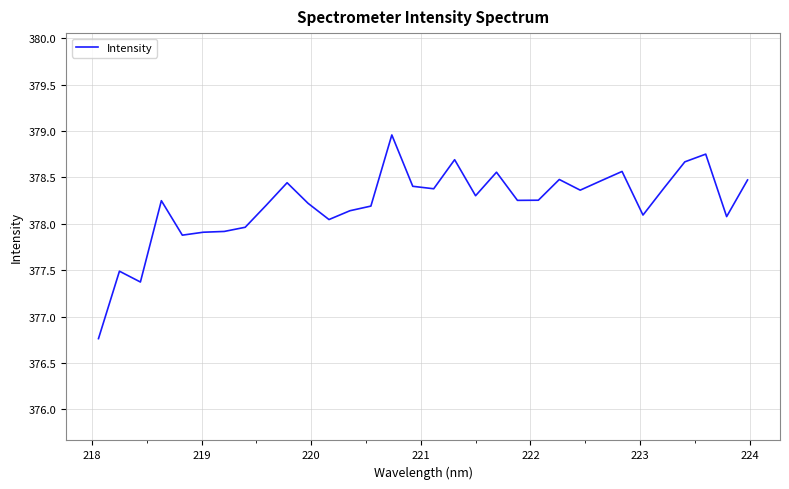

What is the maximum value shown in the chart?

379.0